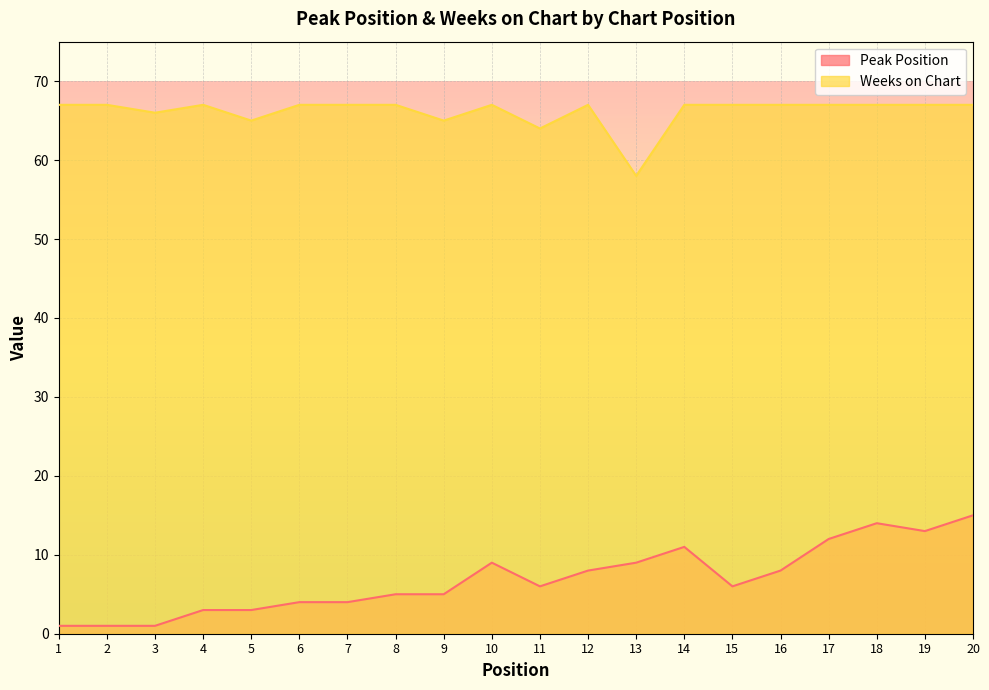

The Weeks on Chart series shows 45 at 1. True or false?

False